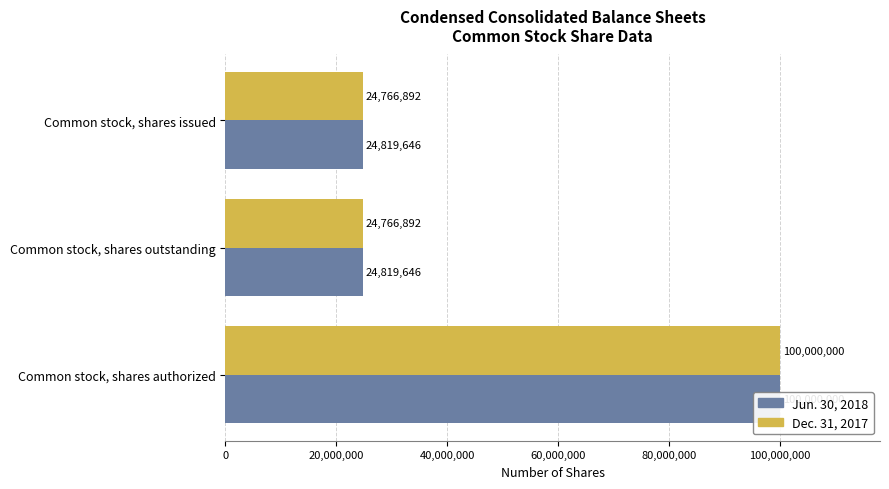

At how many categories does at least one series exceed 81783850?

1